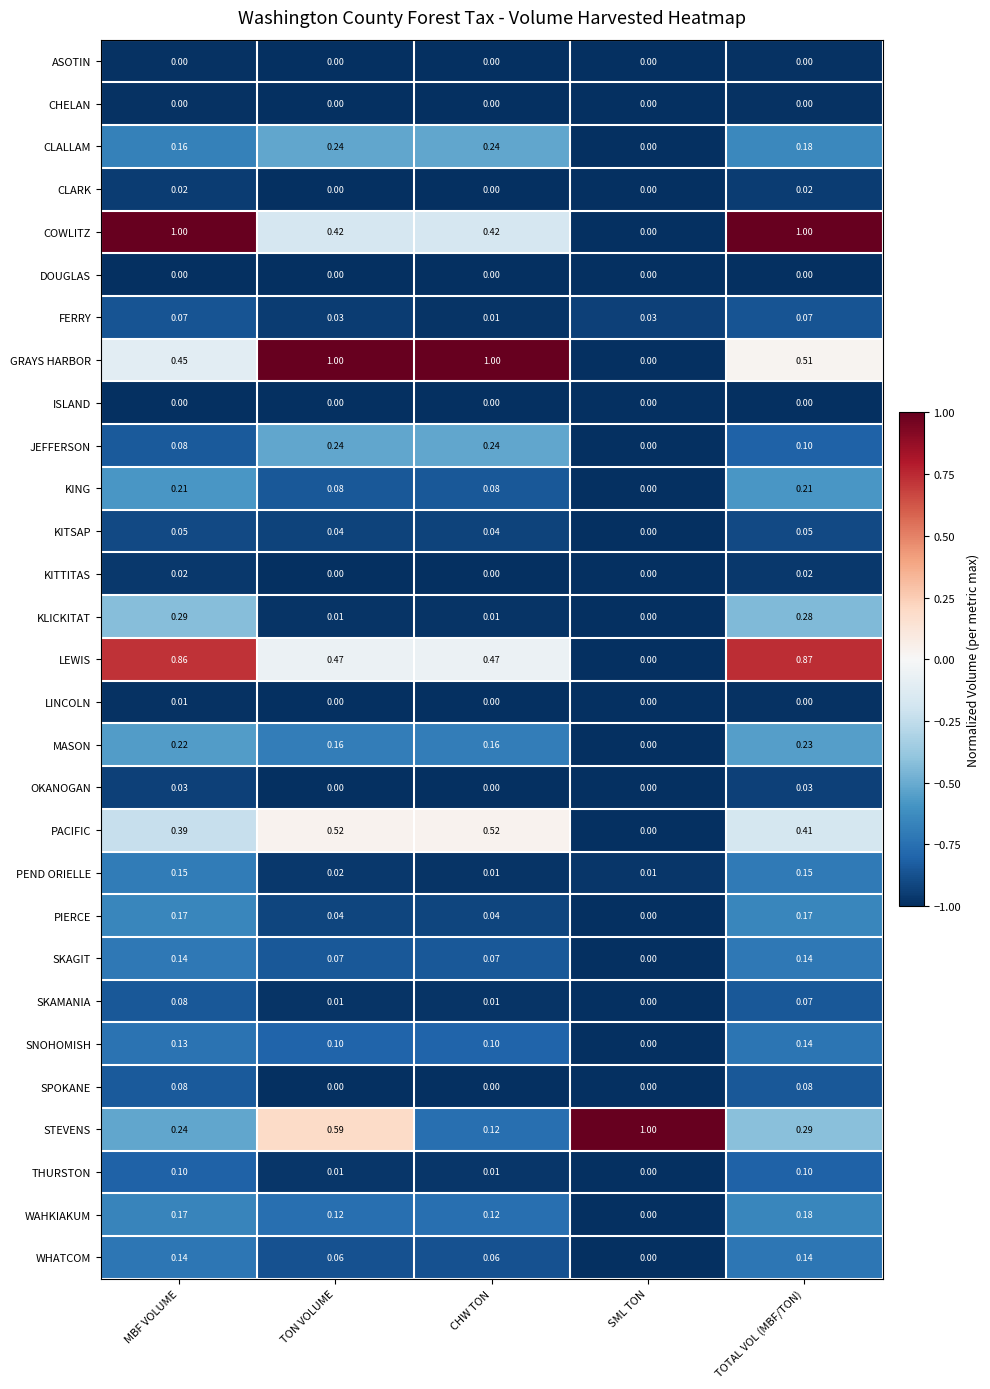

What is the total value across all series at TON VOLUME?

4.2